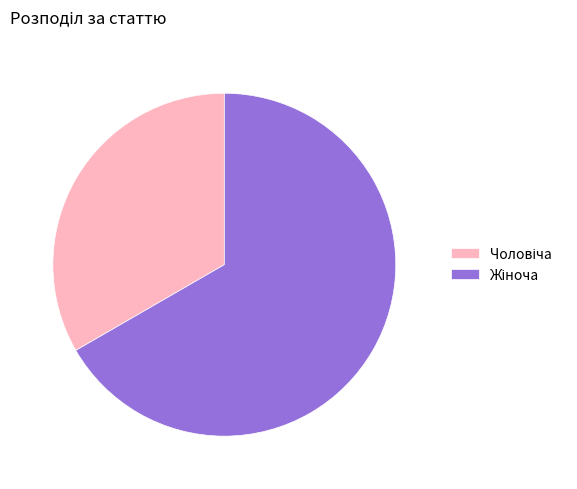

Count the number of slices in the pie.

2